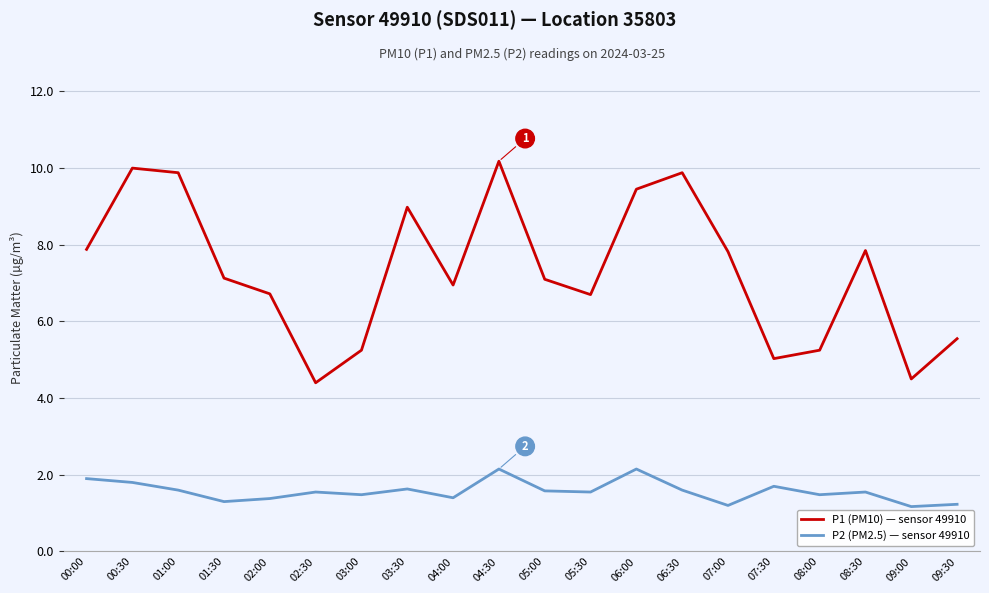

What is the difference between the highest and lowest values at 09:00?

3.3